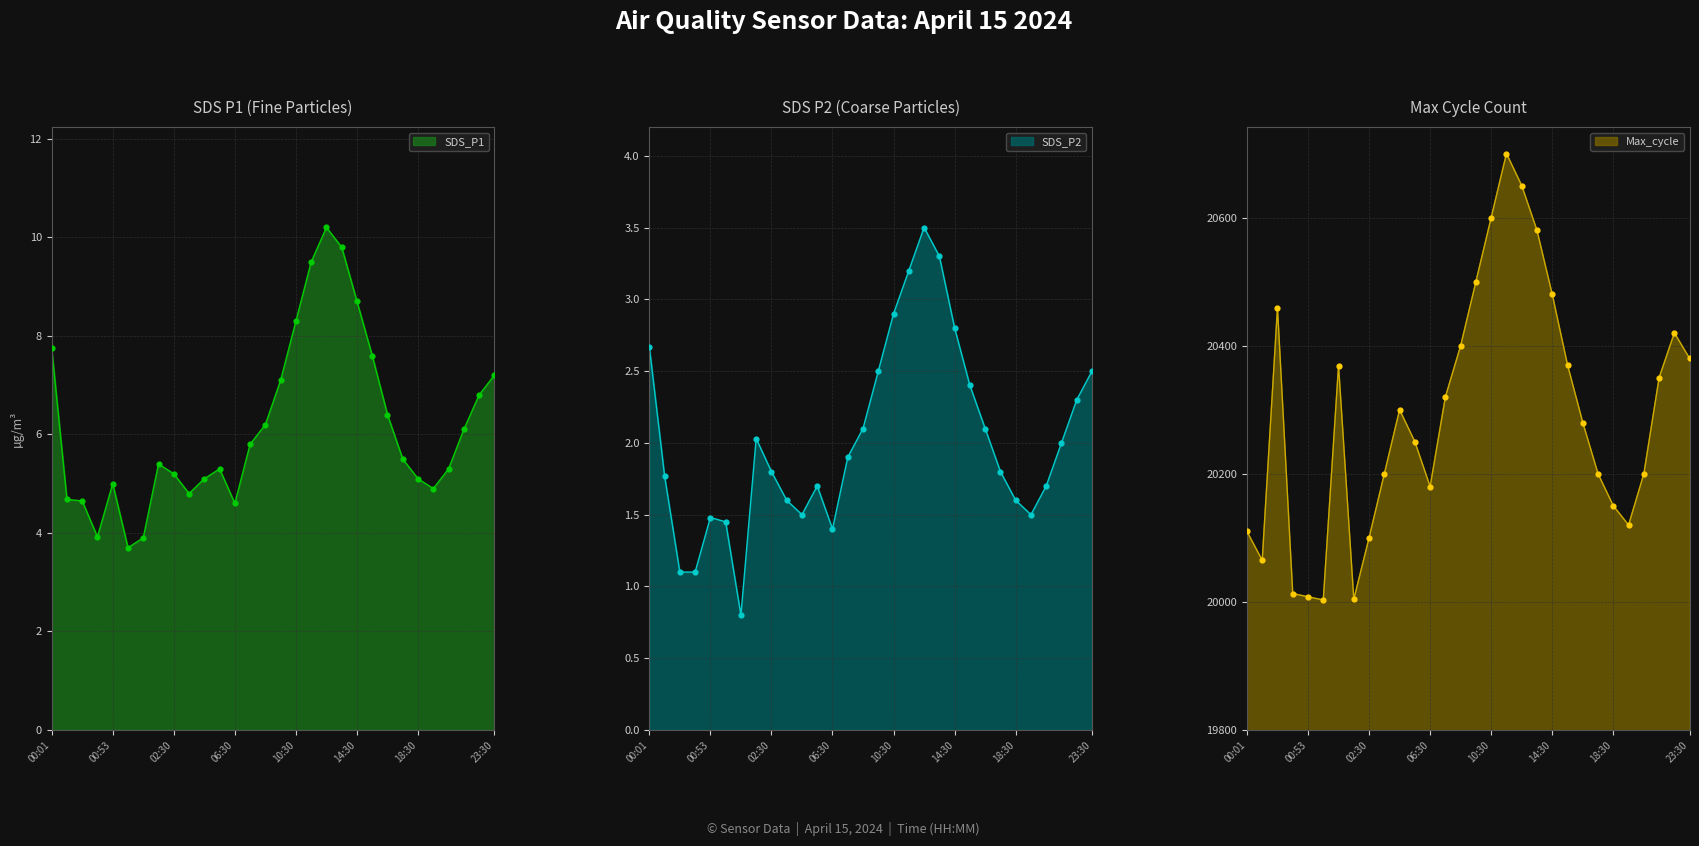

True or false: SDS_P1 has a value of 1.7 at 02:30.

False